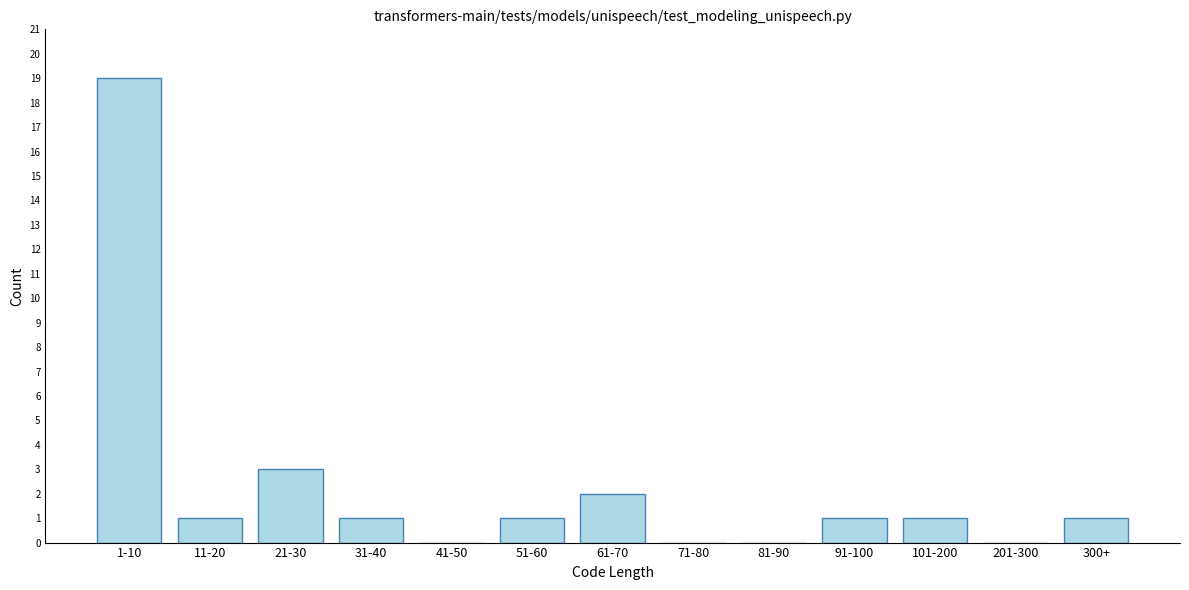

Reading left to right, transcribe all the data shown in this chart.

1-10=19	11-20=1	21-30=3	31-40=1	41-50=0	51-60=1	61-70=2	71-80=0	81-90=0	91-100=1	101-200=1	201-300=0	300+=1